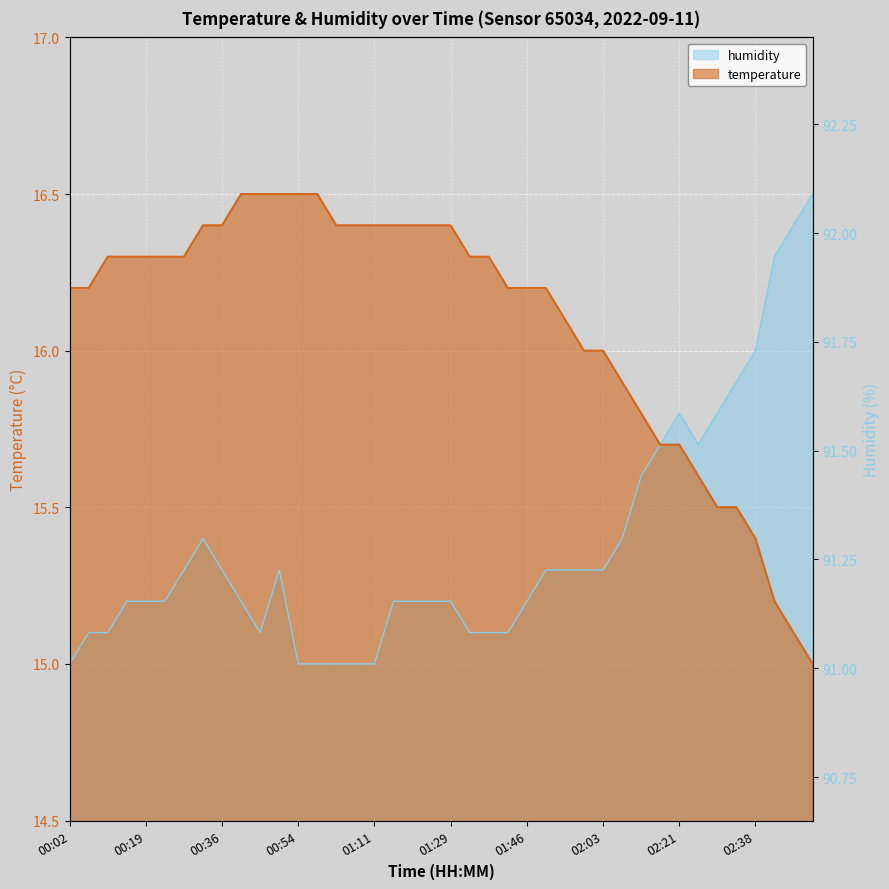

What position from the left is 02:12?

31